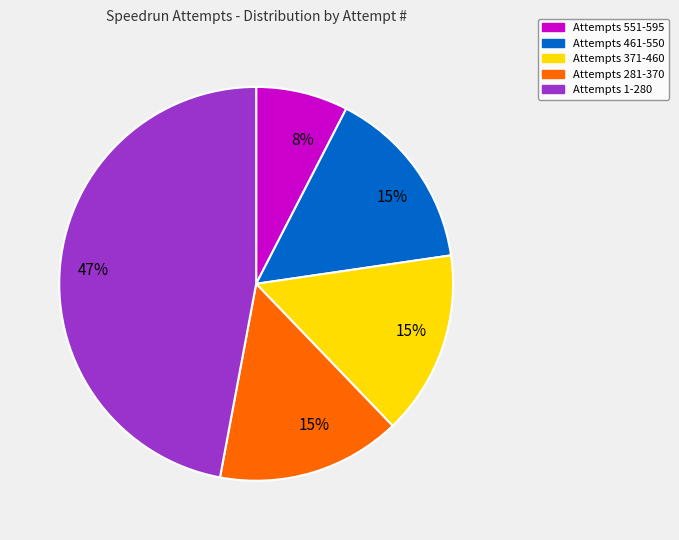

Is there any slice that represents more than half of the pie?

No